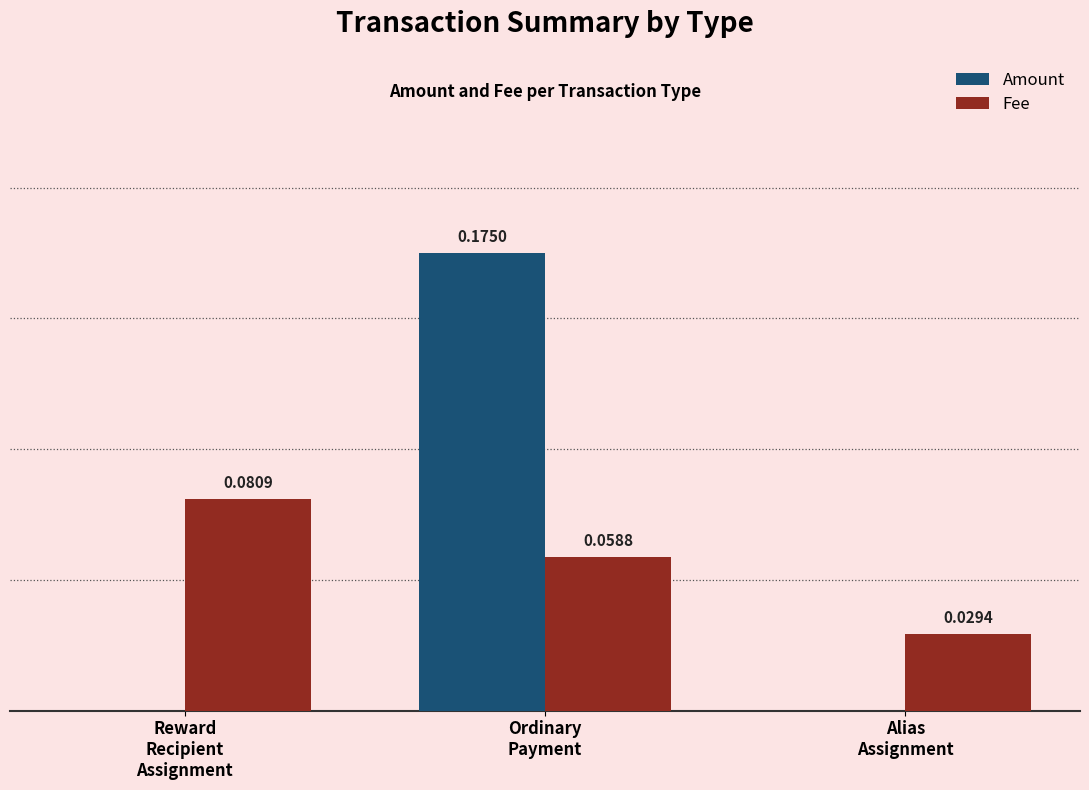

At which category is the sum across all series the highest?

Ordinary
Payment